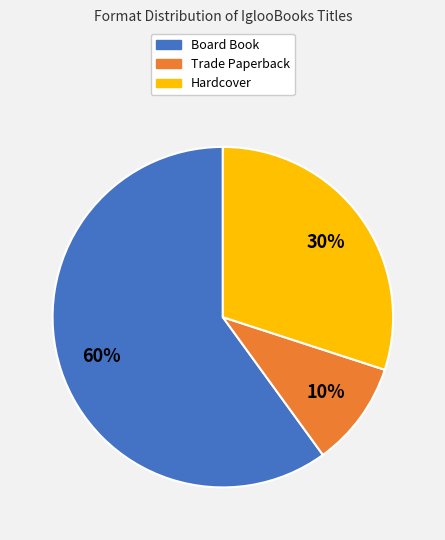

To the nearest percent, what is the average slice percentage?

33%